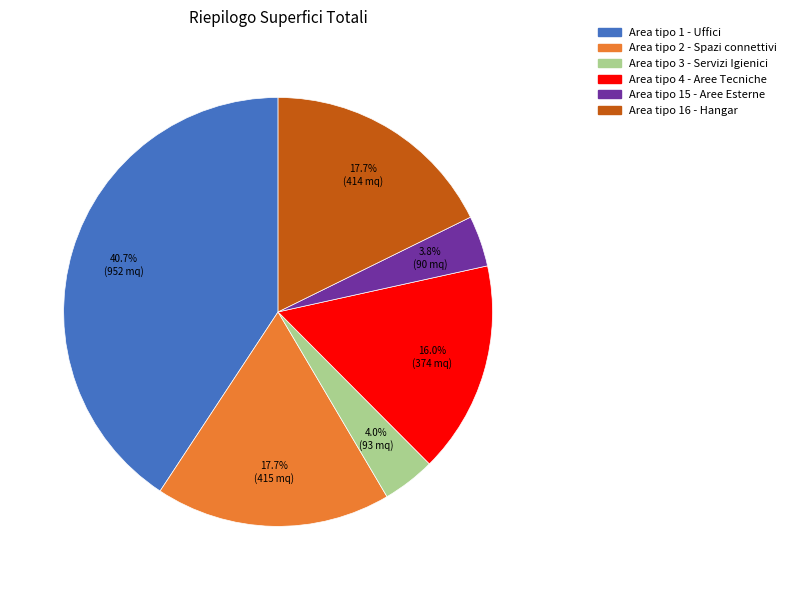

What is the total percentage of Area tipo 2 - Spazi connettivi and Area tipo 1 - Uffici?

58.5%